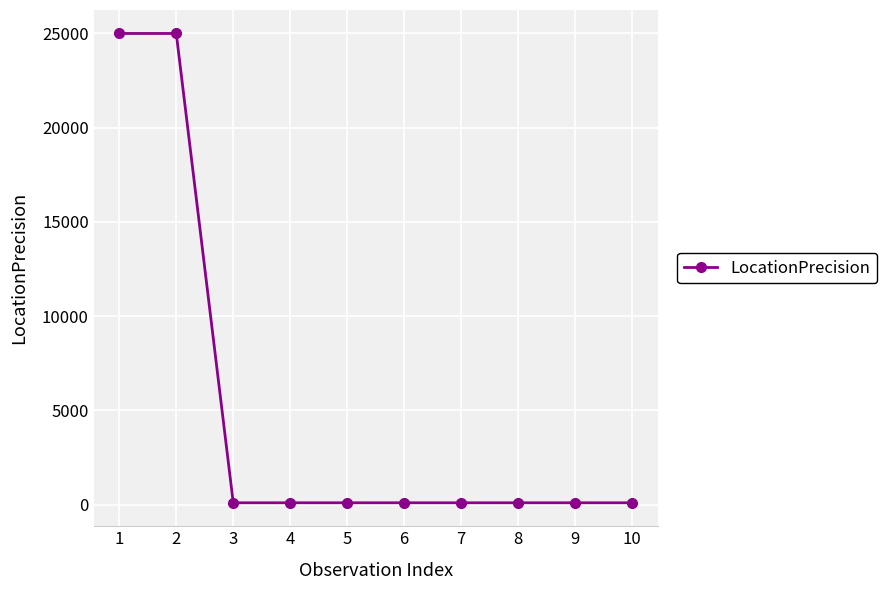

What is the average value?

5080